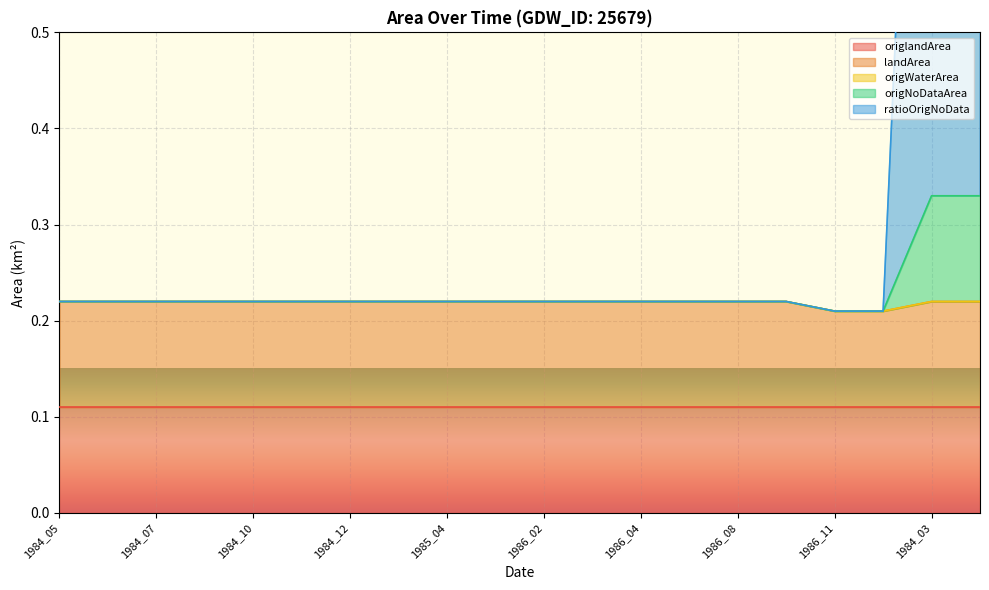

True or false: landArea has a value of 0.1 at 1986_11.

True